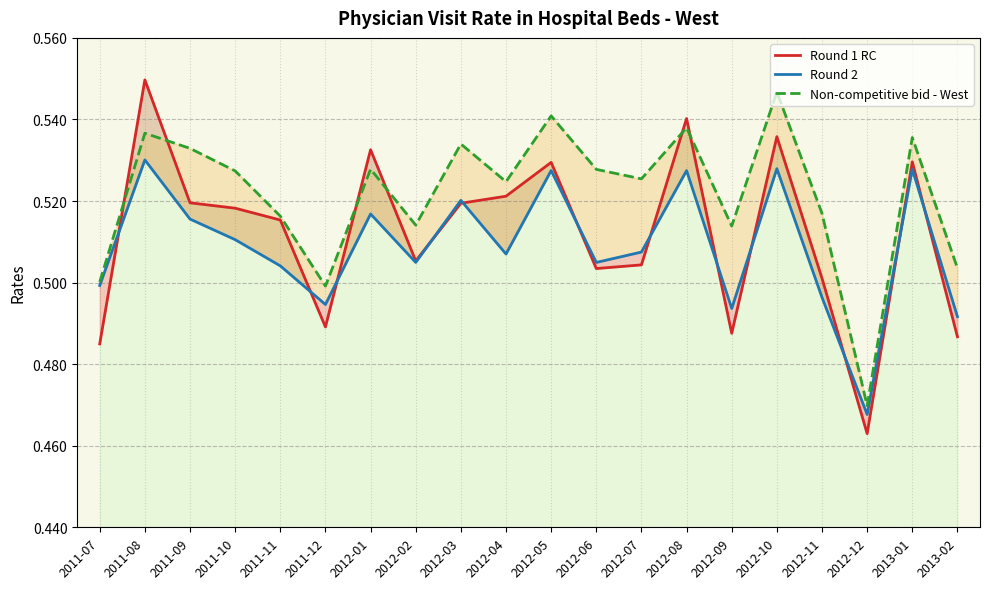

What is the difference between the maximum and minimum values in the Round 2 series?

0.1